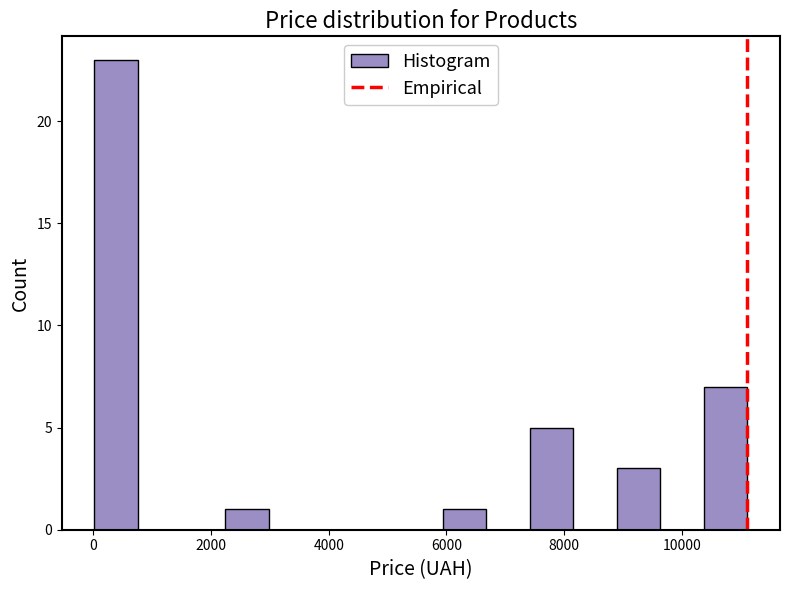

Read against the x-axis, roughly where is the centre of the tallest bar?

400